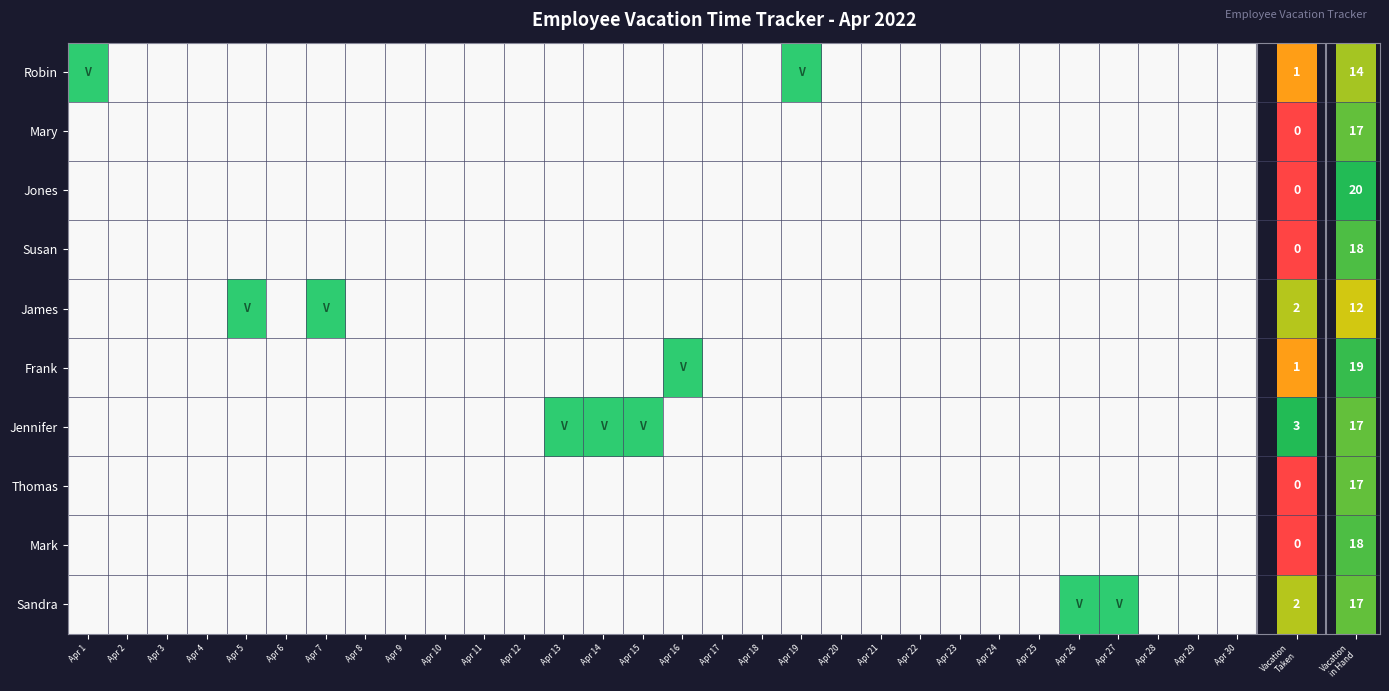

Which category has the highest value in the Jennifer series?

Apr 13